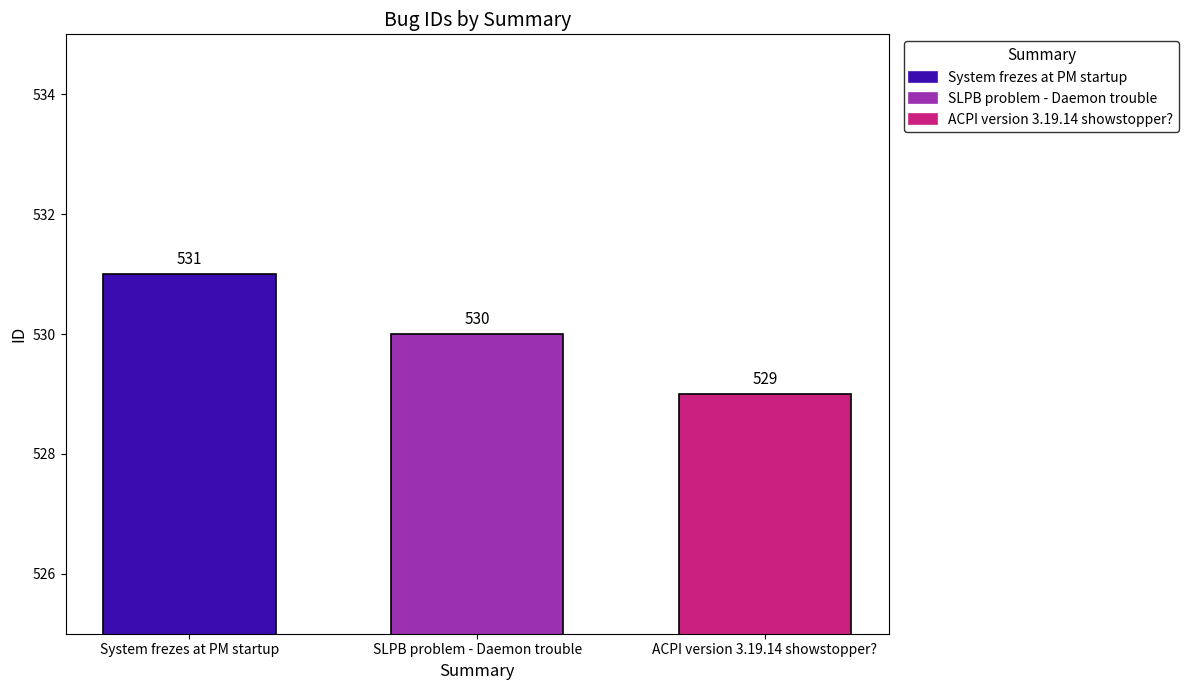

Read the ACPI version 3.19.14 showstopper? value at SLPB problem - Daemon trouble.

529